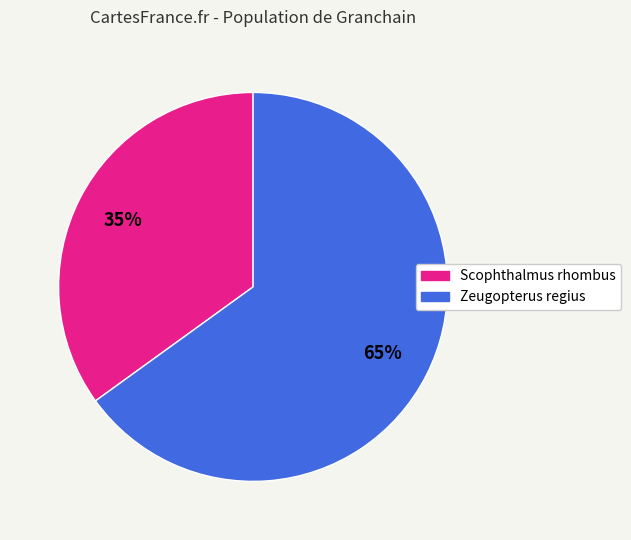

To the nearest percent, what is the average slice percentage?

50%